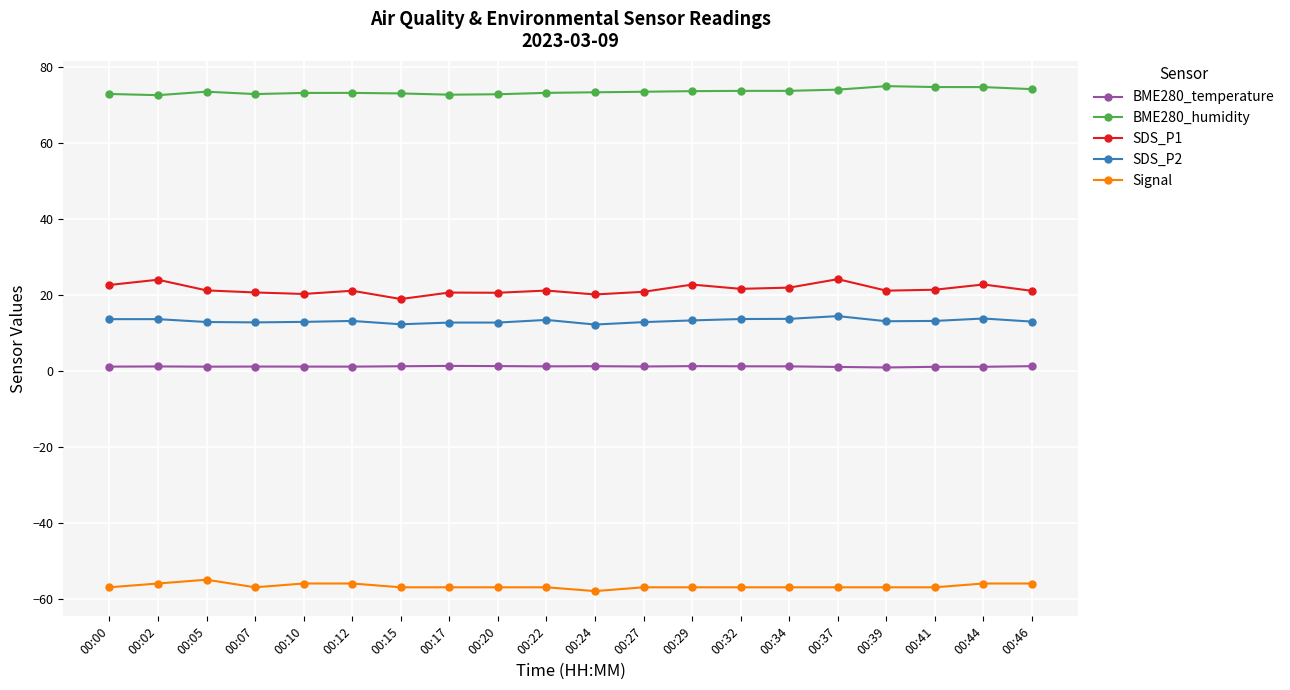

How many data points does each series have?

20